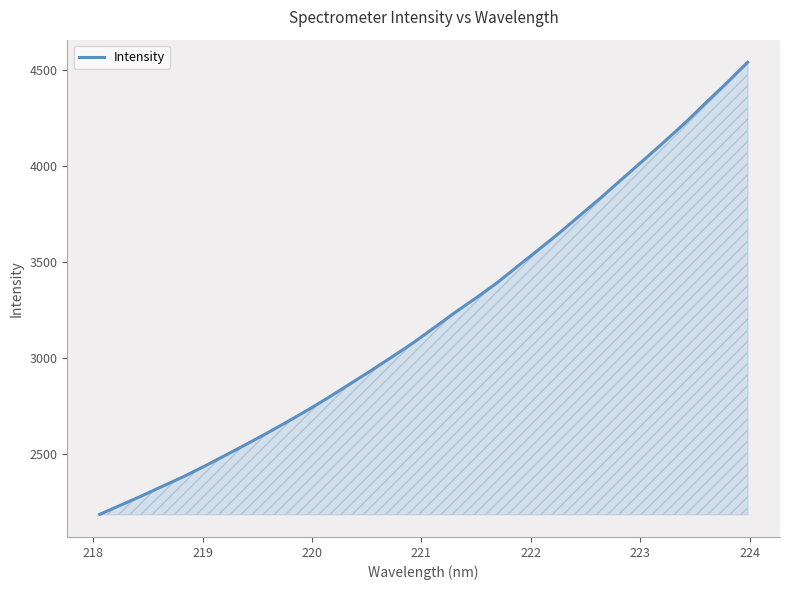

What is the sum of all values?

102652.8